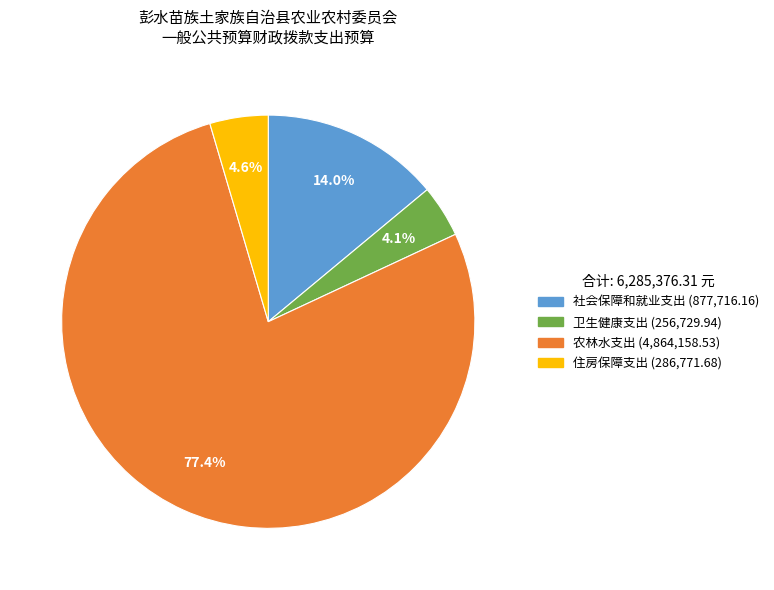

Is the sum of 卫生健康支出 and 农林水支出 greater than half?

Yes